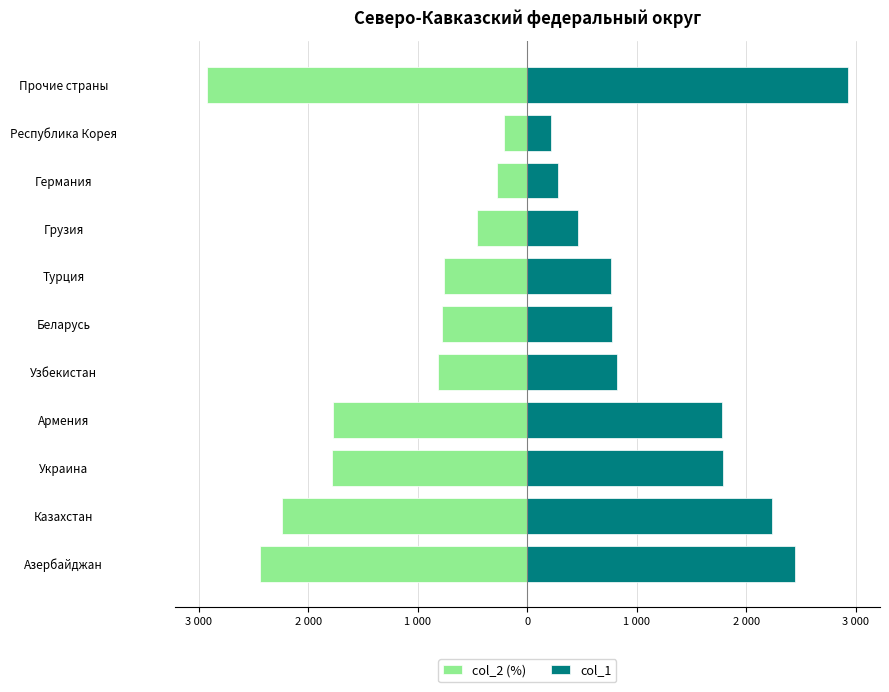

What are all the series names shown in the legend?

col_2 (%), col_1